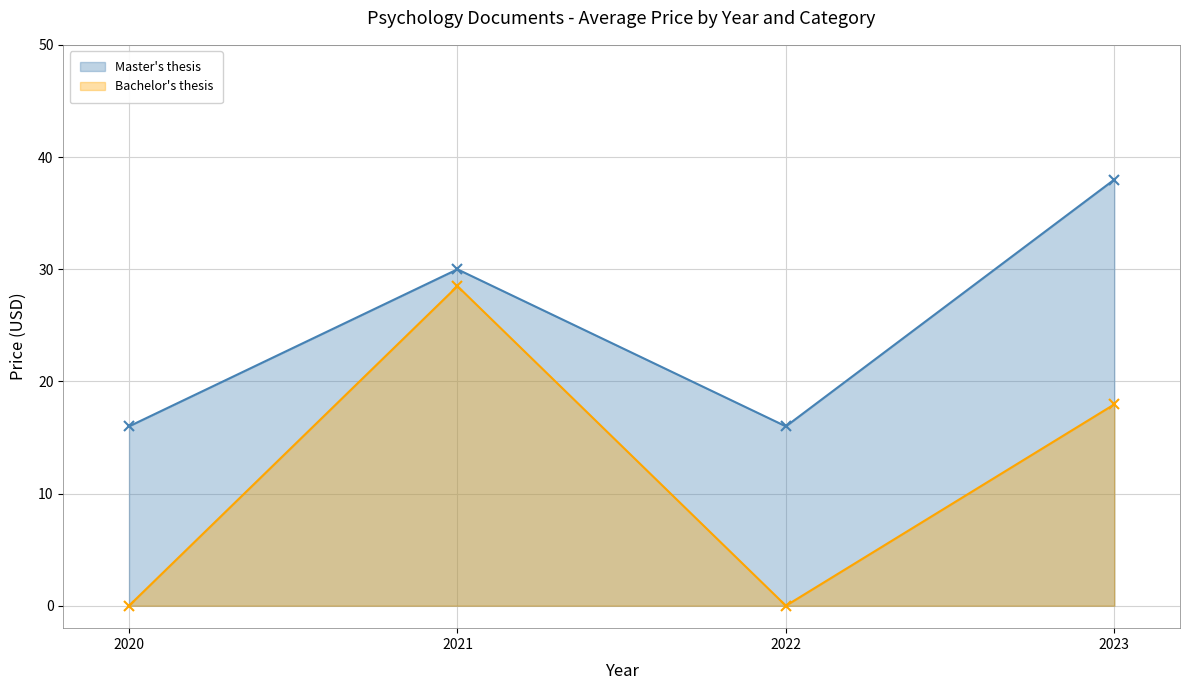

At how many categories does at least one series exceed 32?

1